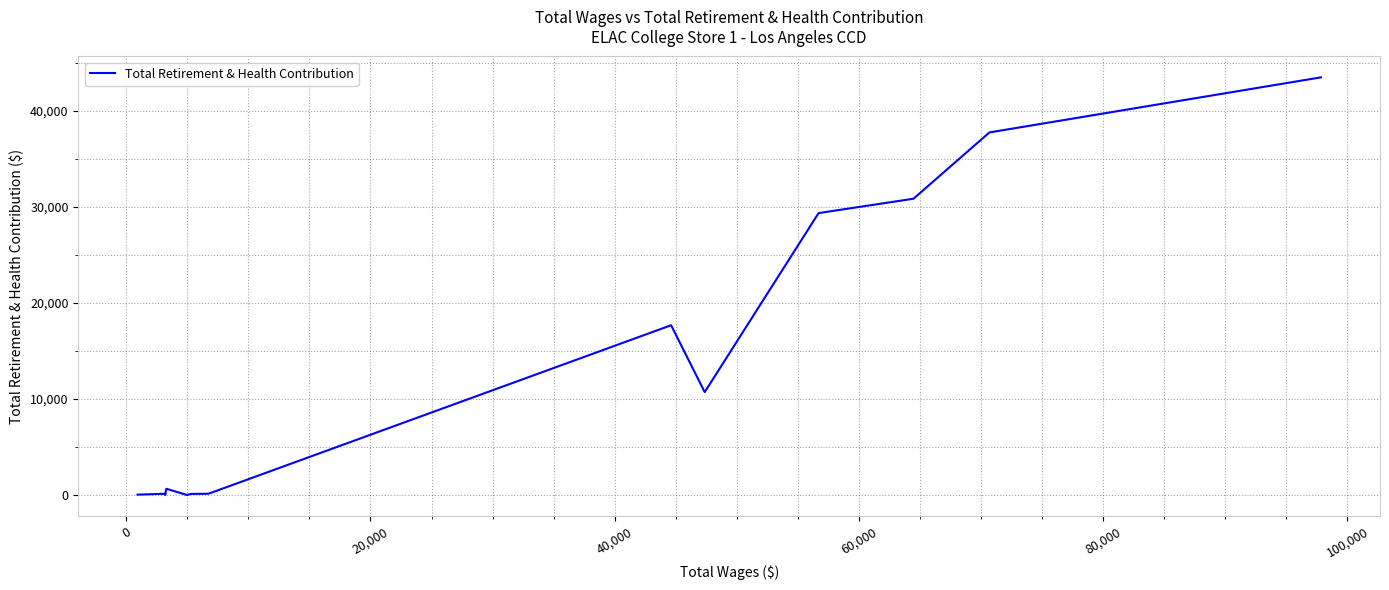

What is the greatest value displayed?

43453